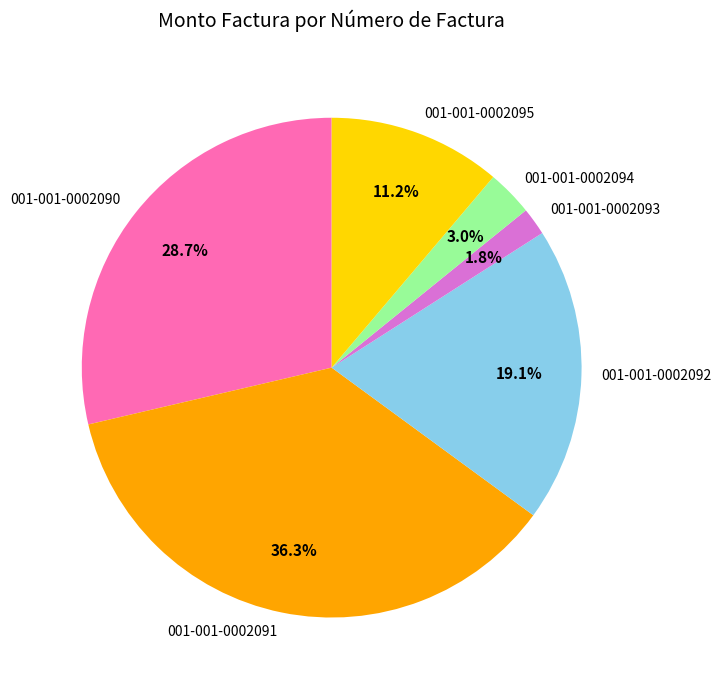

Rank the categories by value from lowest to highest.

001-001-0002093, 001-001-0002094, 001-001-0002095, 001-001-0002092, 001-001-0002090, 001-001-0002091